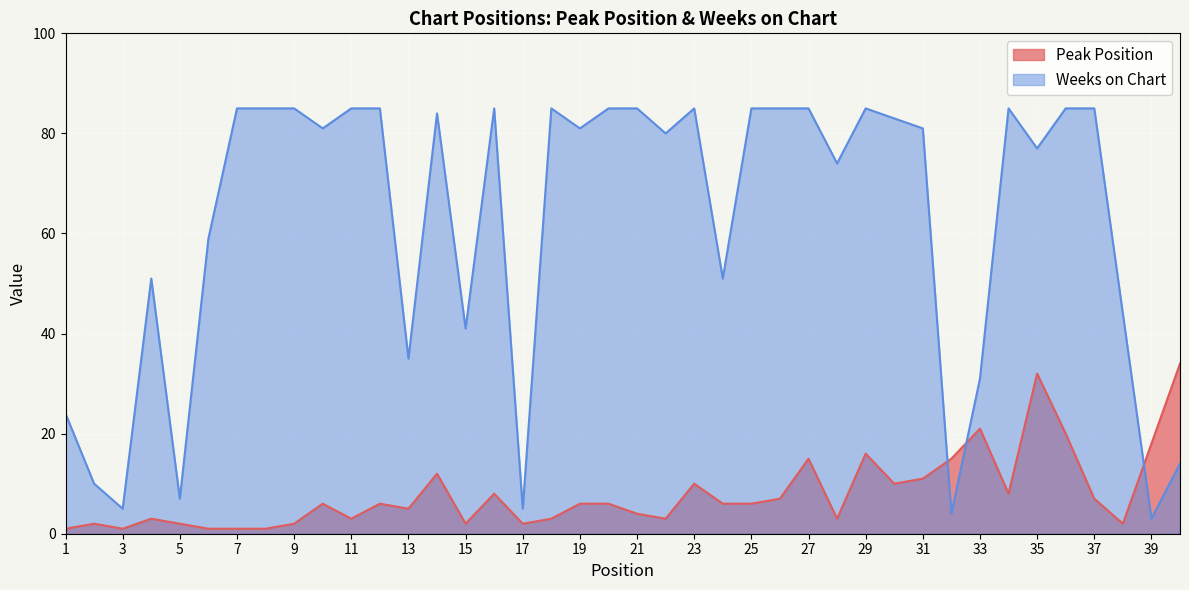

What is the difference between the second highest and minimum values in the Weeks on Chart series?

82